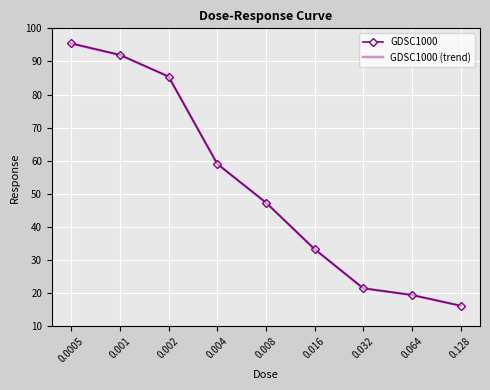

Which category has the highest value across all series?

0.0005